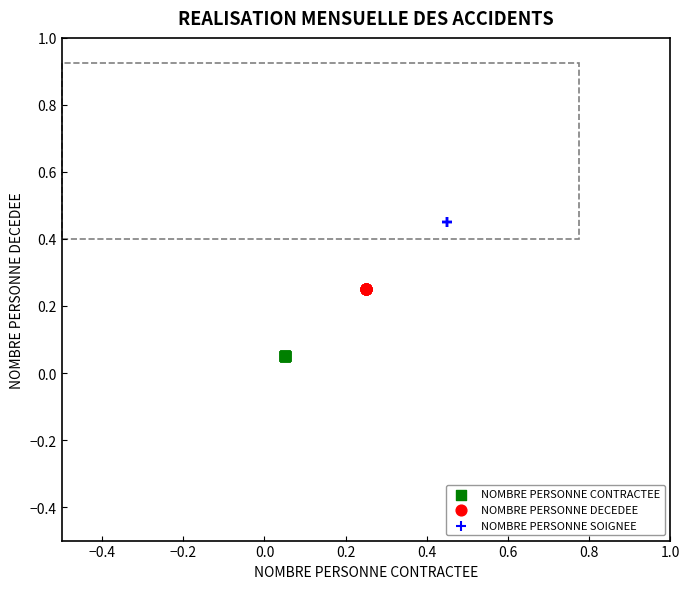

Which series reaches the maximum Y coordinate?

NOMBRE PERSONNE SOIGNEE